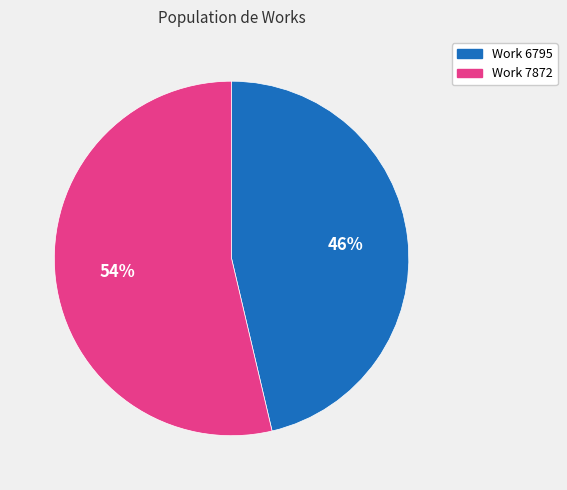

Rank the categories by value from highest to lowest.

Work 7872, Work 6795